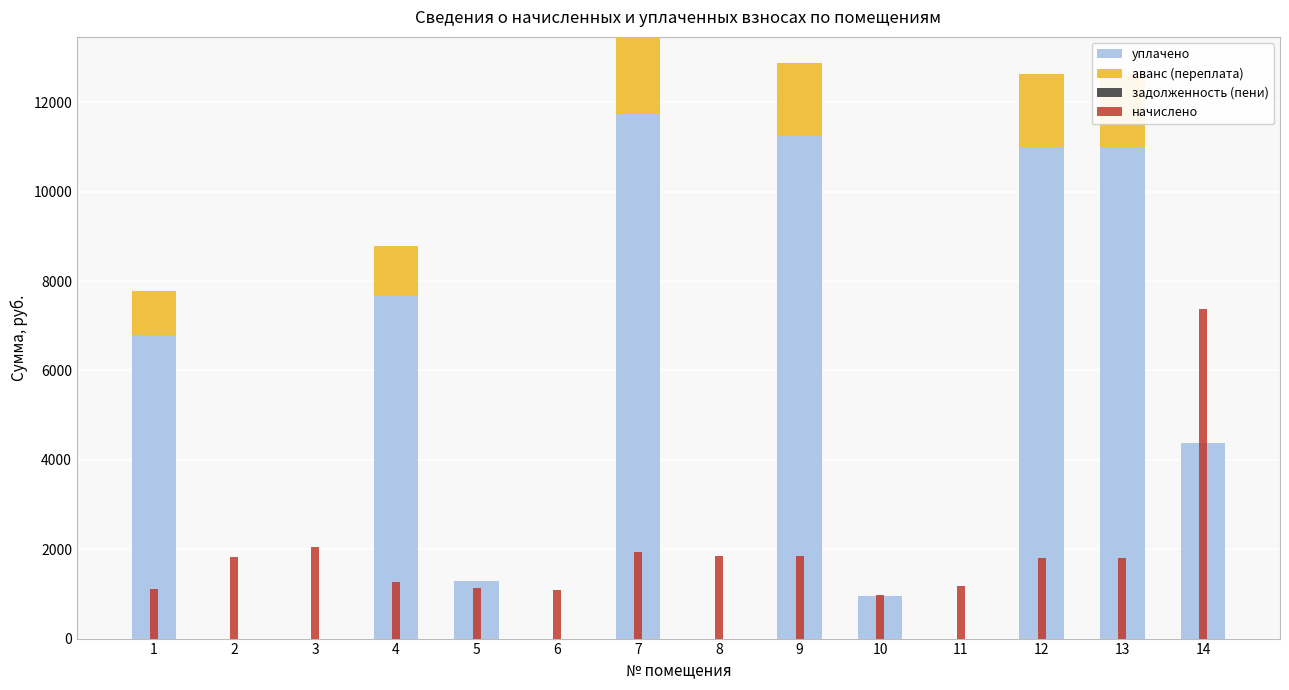

Rank the categories by аванс (переплата) value from highest to lowest.

7, 9, 12, 13, 4, 1, 2, 3, 5, 6, 8, 10, 11, 14